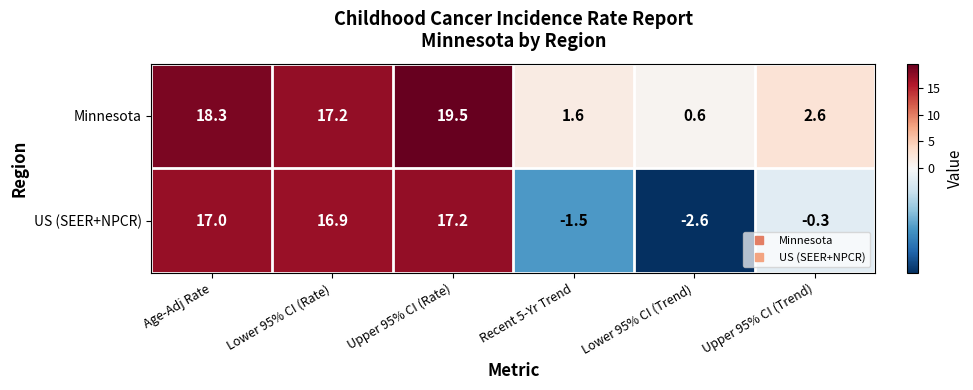

The US (SEER+NPCR) series shows 25.6 at Age-Adj Rate. True or false?

False